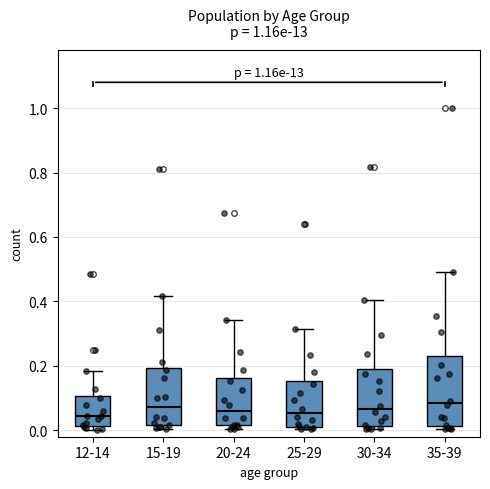

Comparing the boxes themselves (not the whiskers), which one is the tallest?

35-39